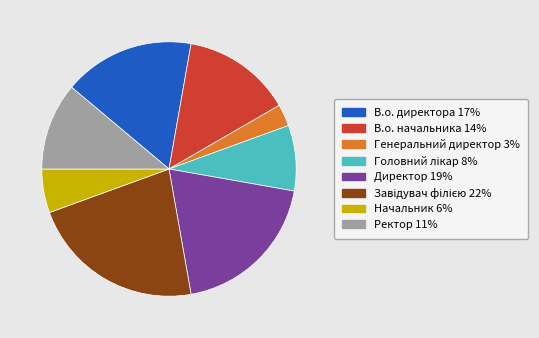

How many segments does this pie chart have?

8